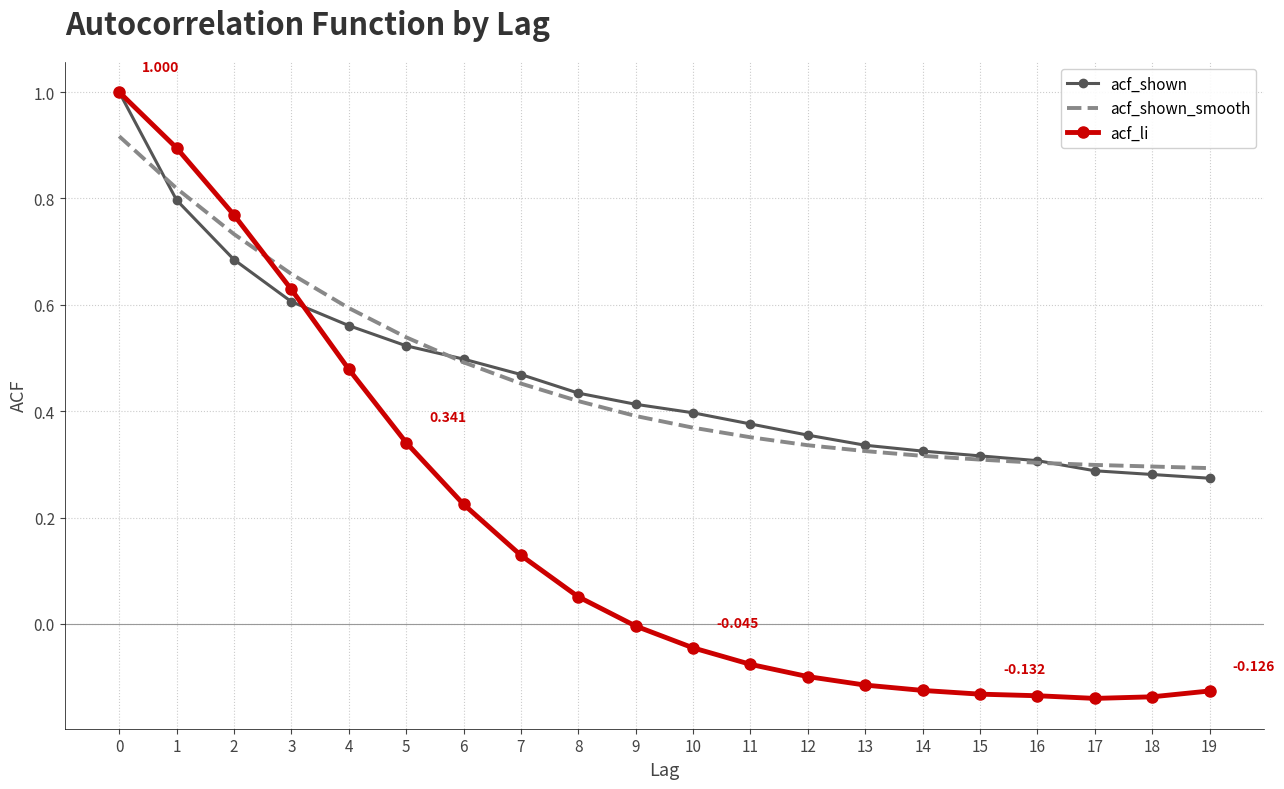

How many intersections are there between acf_shown_smooth and acf_li?

1